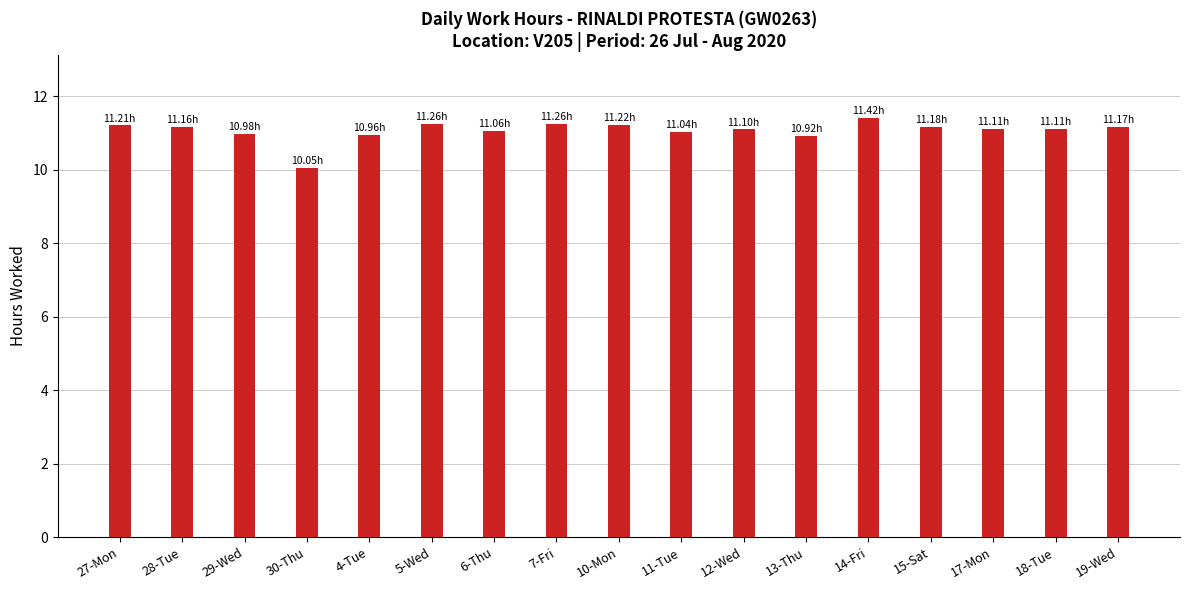

What is the average value?

11.1